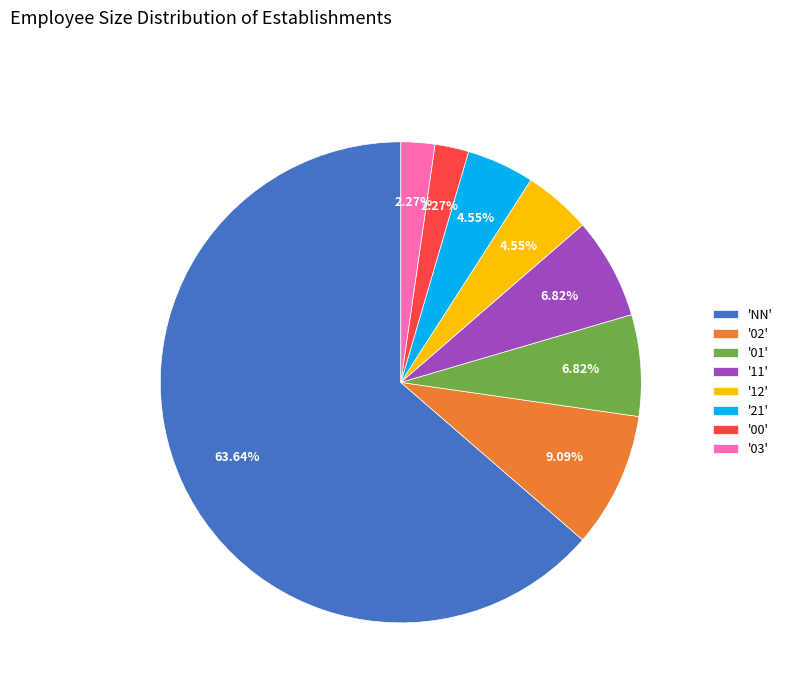

To the nearest percent, what is the difference between the largest and smallest slice percentages?

61%